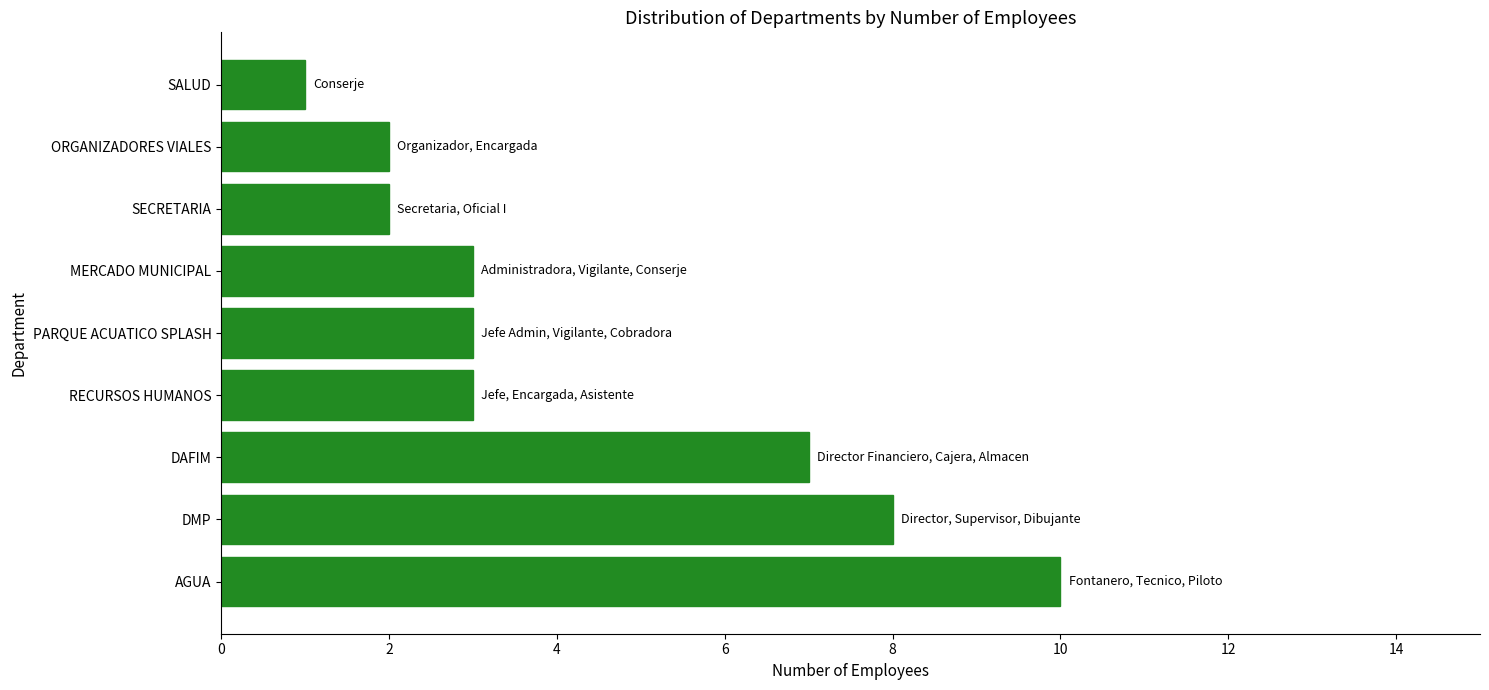

Reading bottom to top, transcribe all the data shown in this chart.

10	8	7	3	3	3	2	2	1